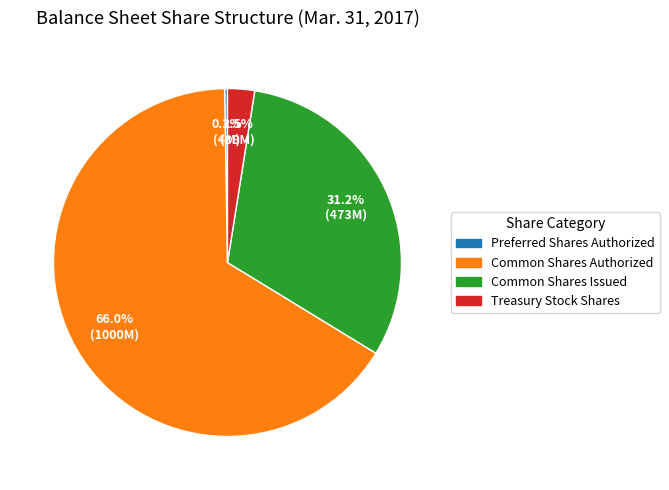

The Common Shares Issued slice represents 39% of the pie. True or false?

False